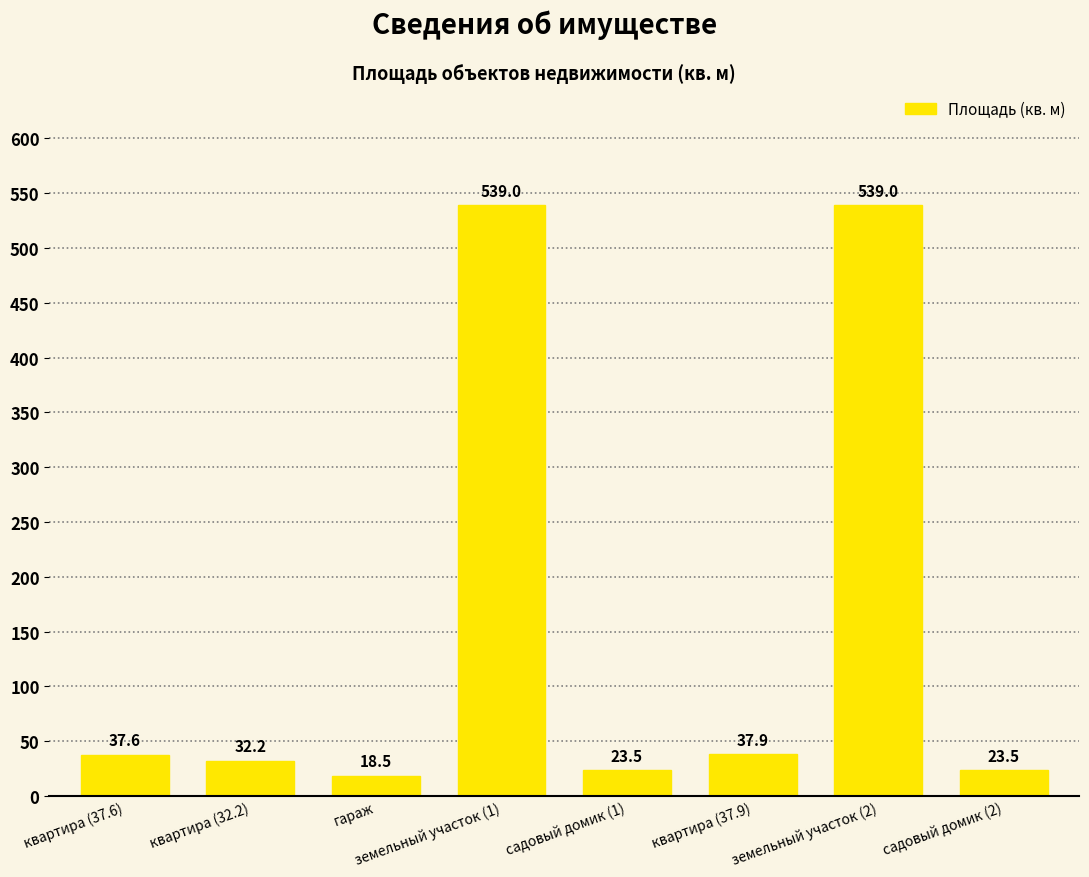

What is the difference between the values at квартира (37.6) and земельный участок (2)?

501.4